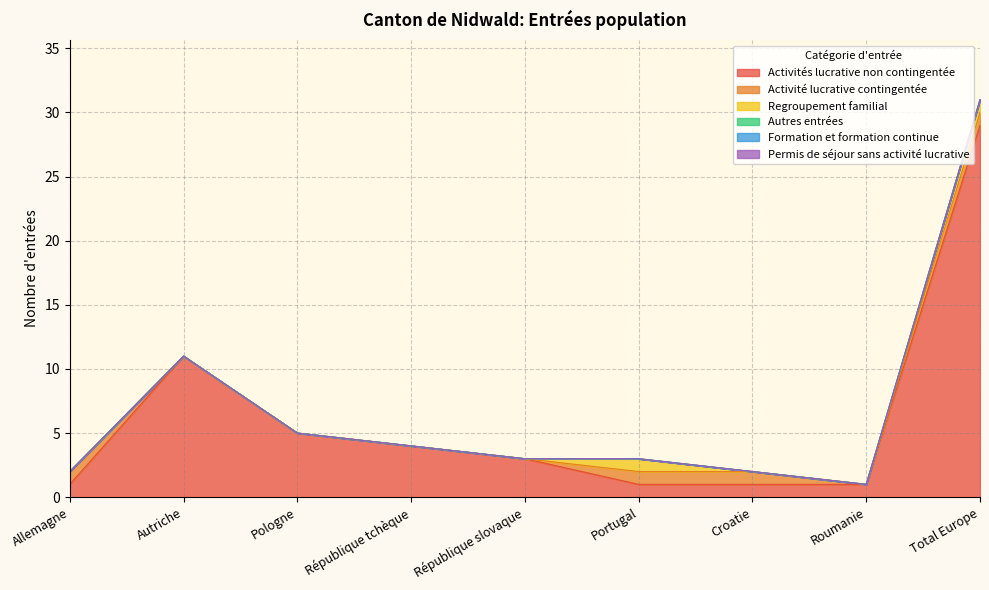

Where is the first local maximum for Regroupement familial?

Portugal